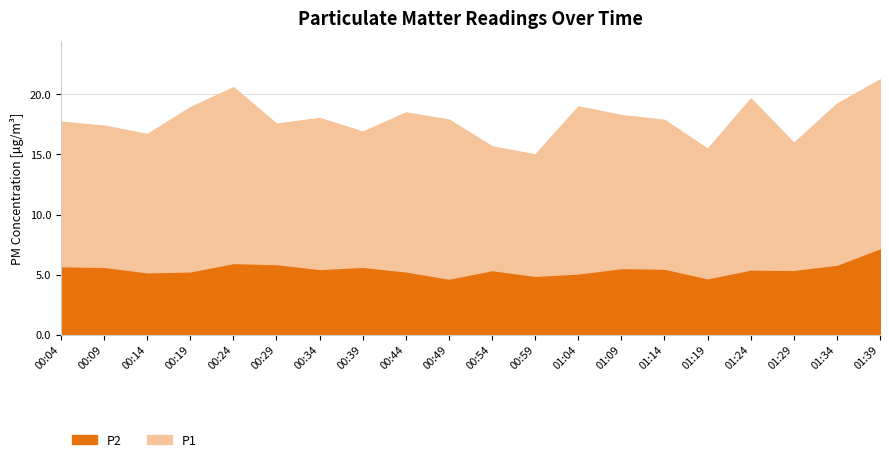

True or false: P1 and P2 intersect in this chart.

False